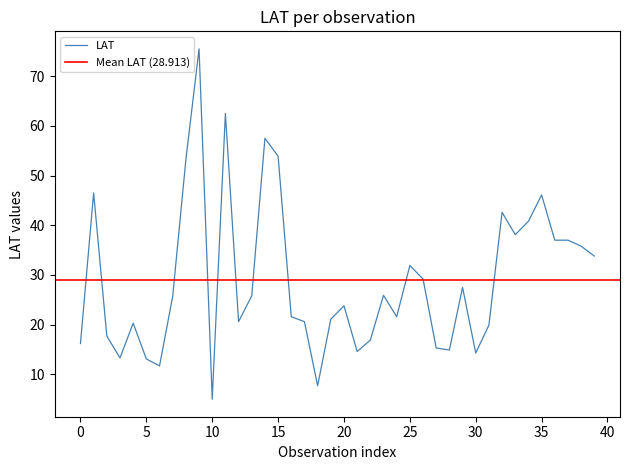

What is the approximate value at 34?

40.8